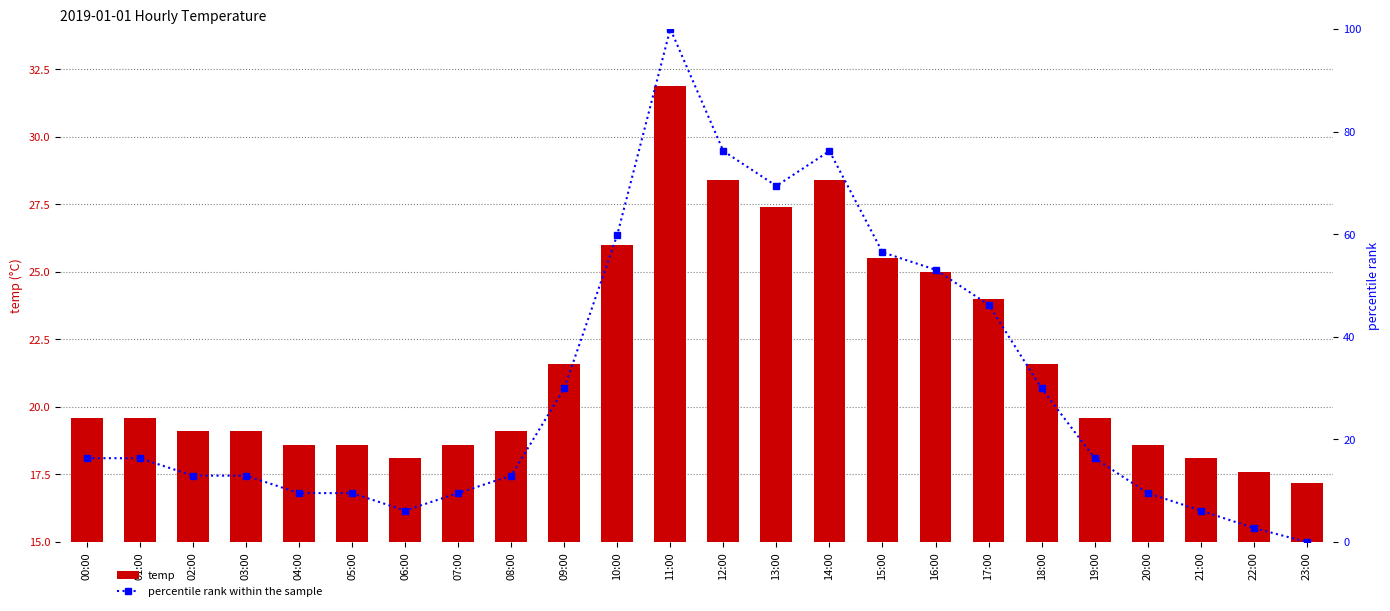

Between 04:00 and 22:00, which is larger?

04:00